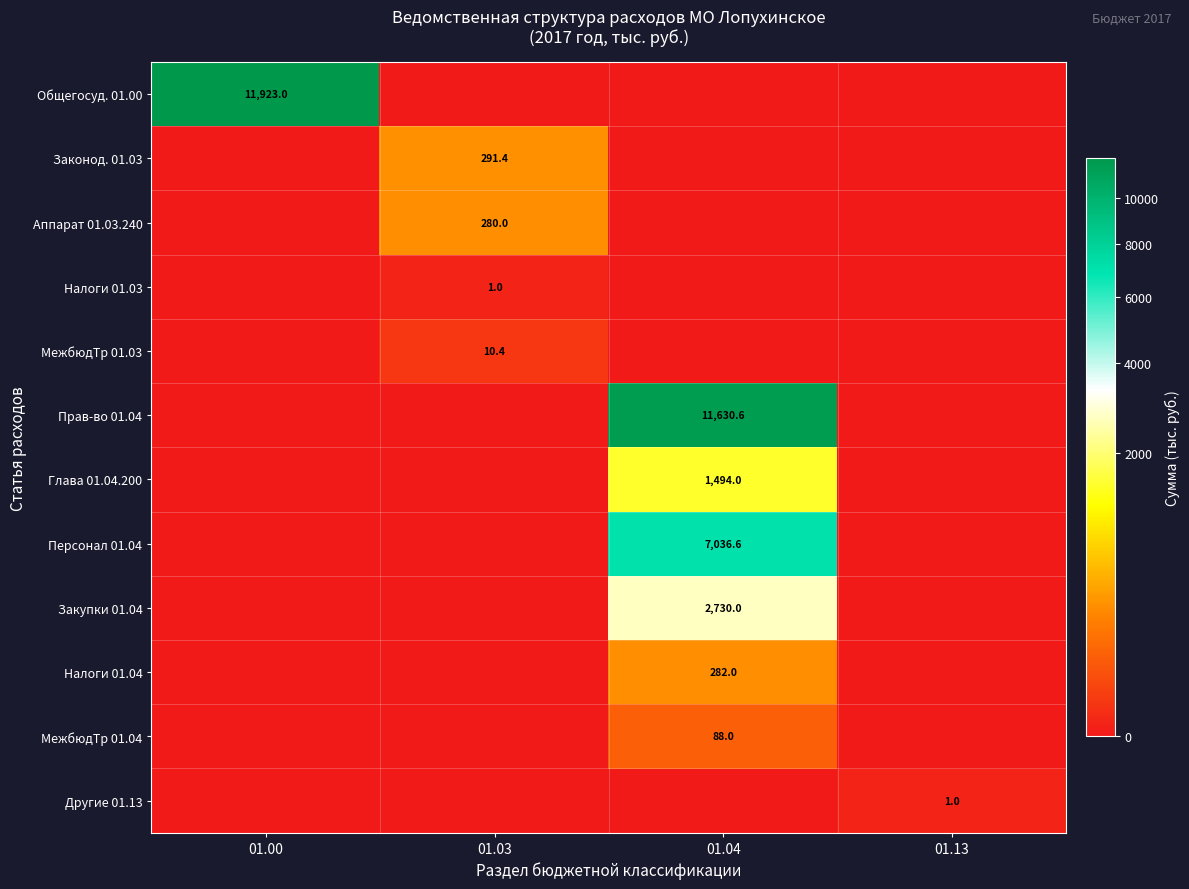

The value of Прав-во 01.04 at 01.04 is 11630.6. True or false?

True